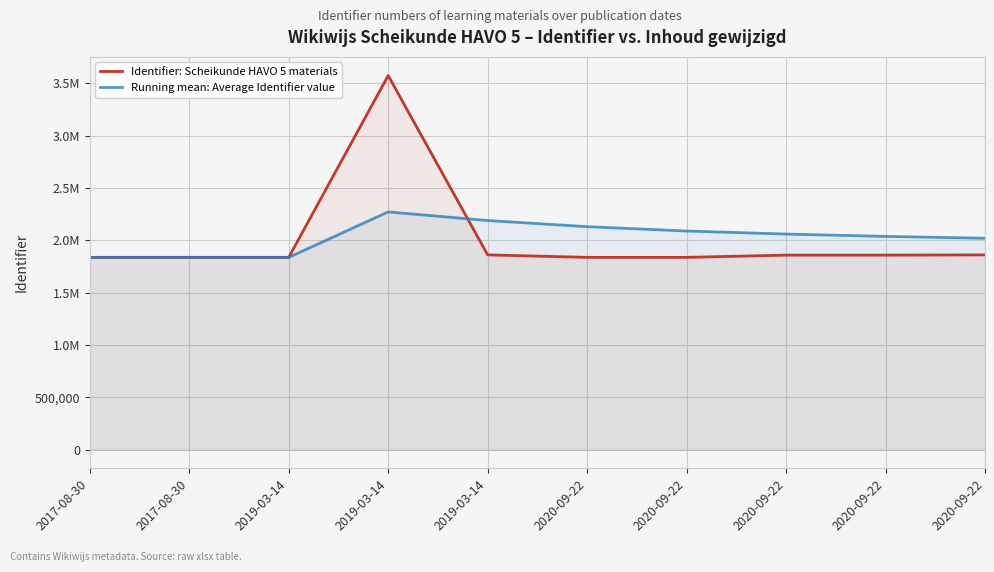

How many times do Running mean: Average Identifier value and Identifier: Scheikunde HAVO 5 materials cross each other?

3